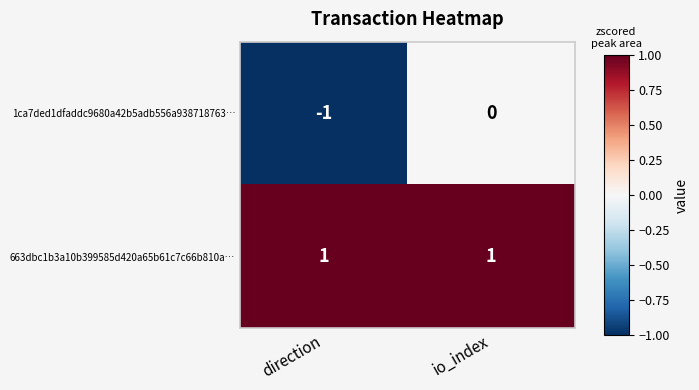

Between direction and io_index, which series saw the biggest shift?

1ca7ded1dfaddc9680a42b5adb556a938718763…